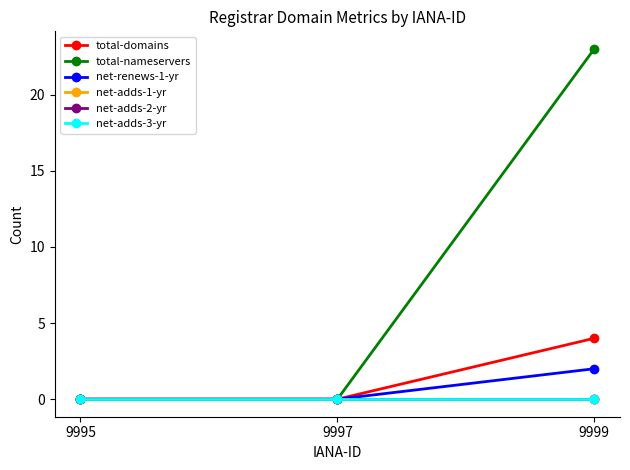

Which label corresponds to the smallest value in the chart?

9995